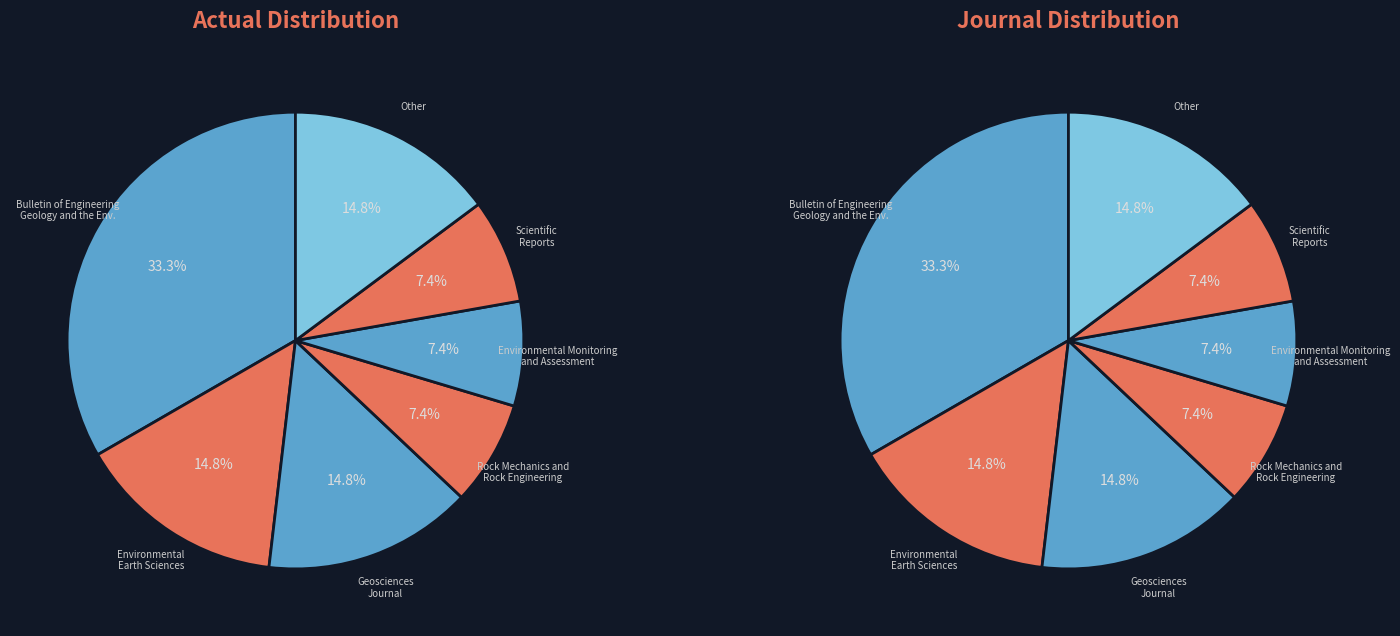

True or false: Environmental Monitoring and Assessment accounts for 19% of the total.

False